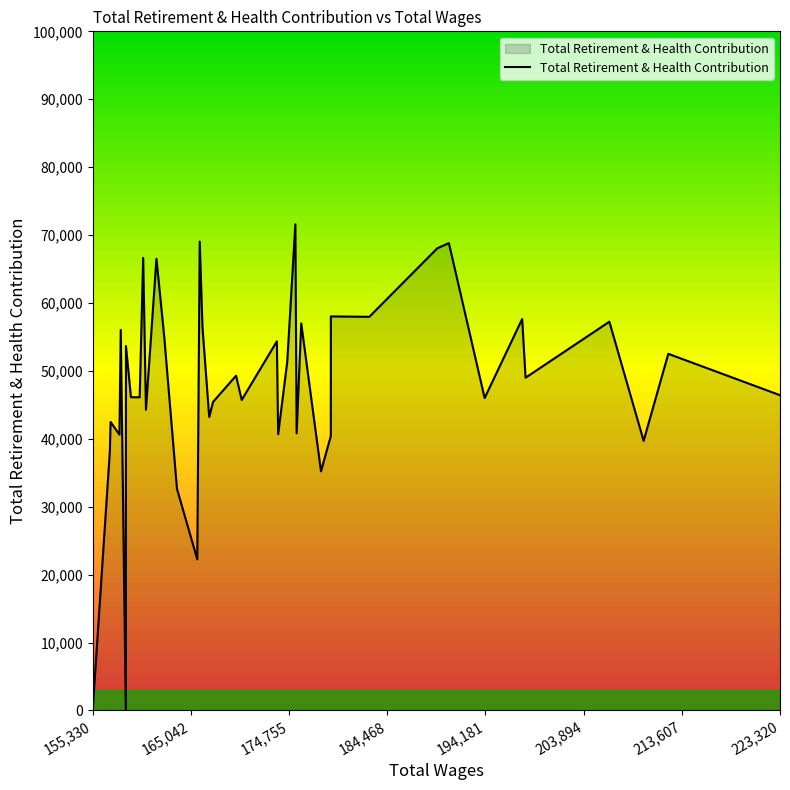

Count the number of data series in this chart.

1